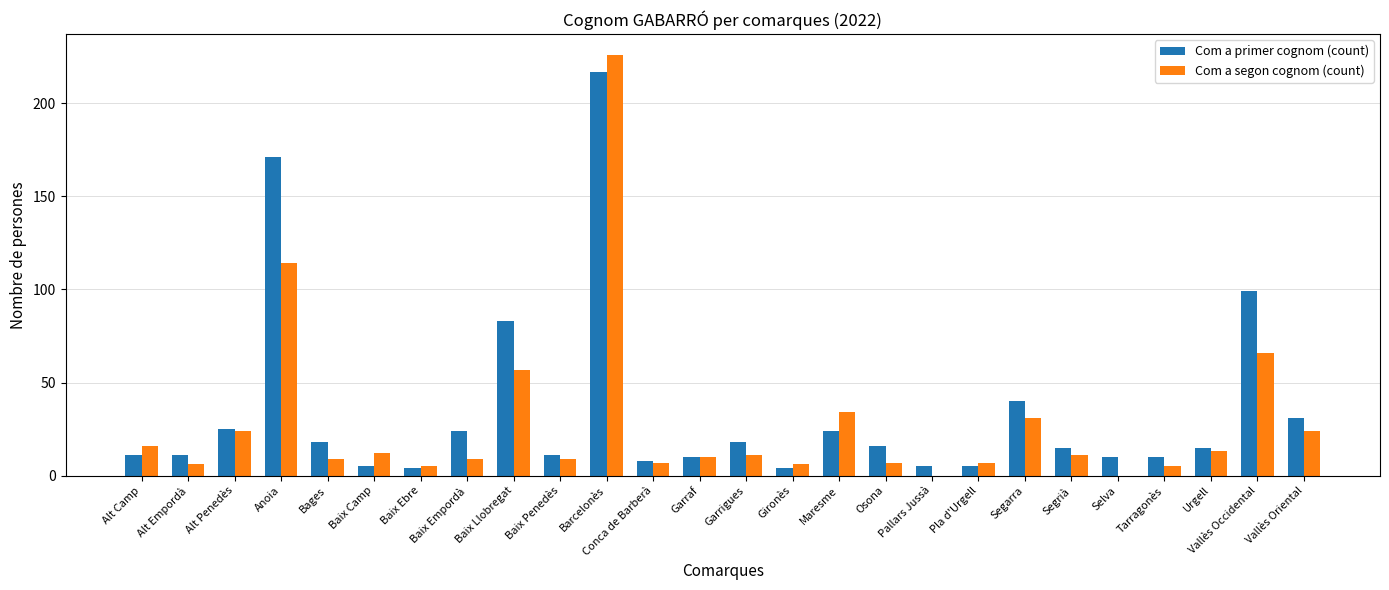

Read the Com a segon cognom (count) value at Vallès Occidental, to the nearest 50.

50